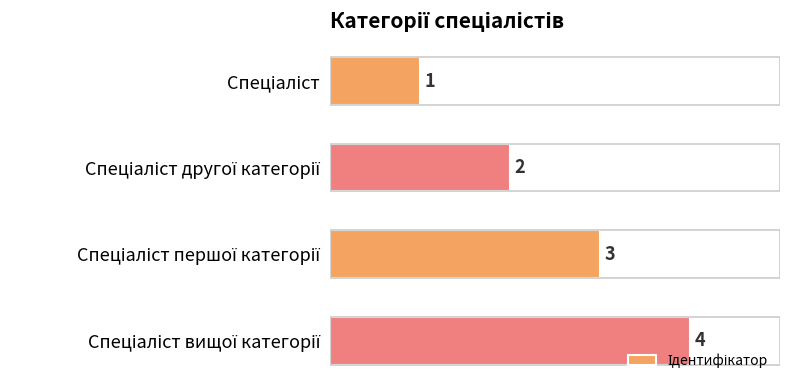

What is the sum of all values?

10